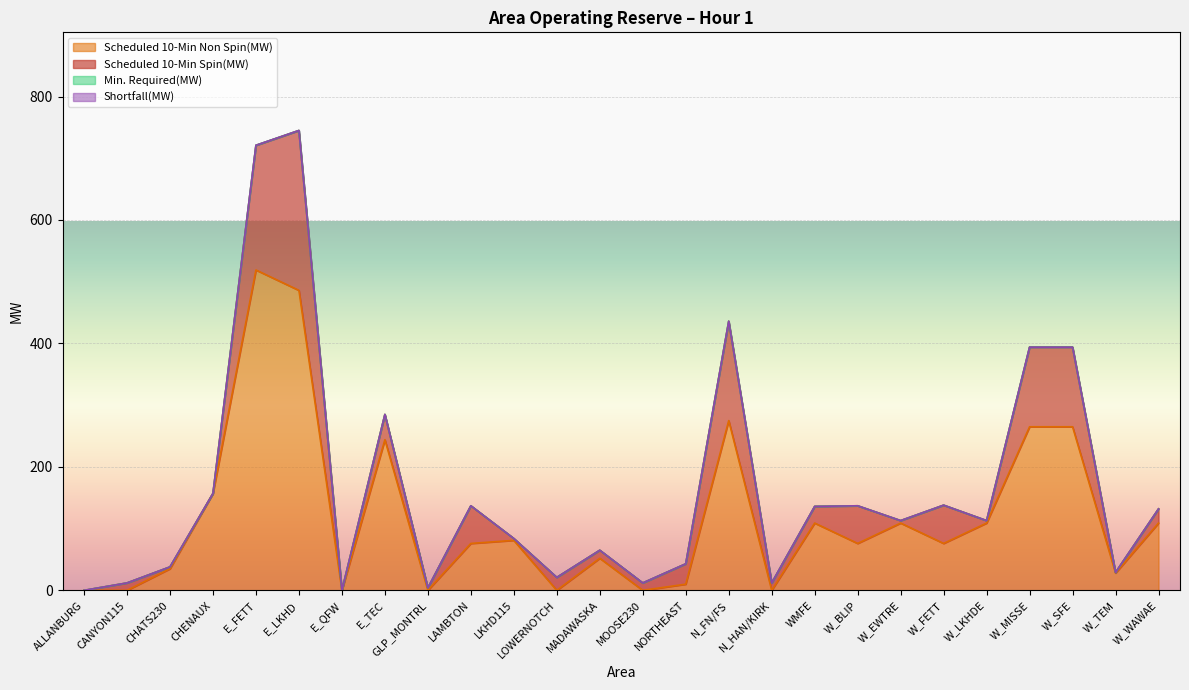

Does the chart display data point markers on the line(s)?

No